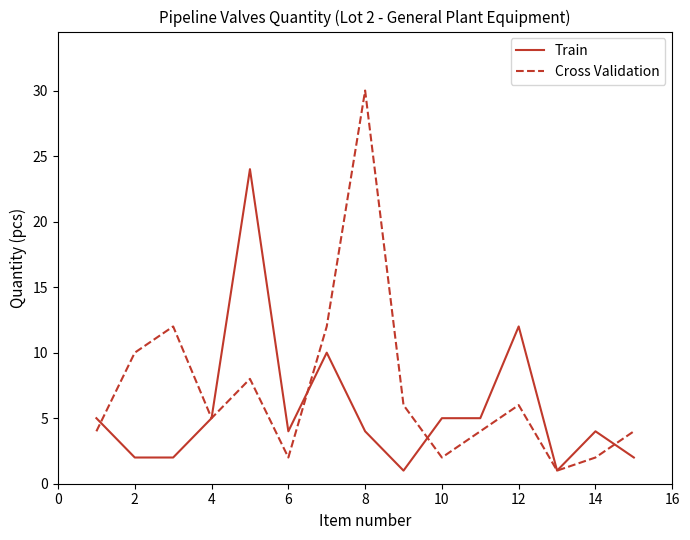

What is the minimum value shown in the chart?

1